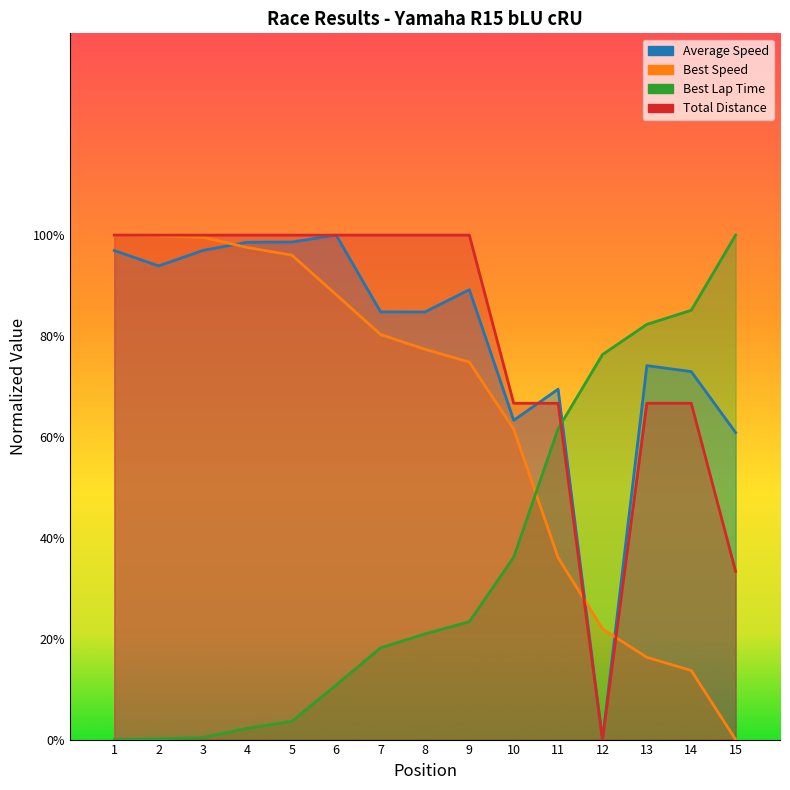

Does the chart have visible grid lines?

No